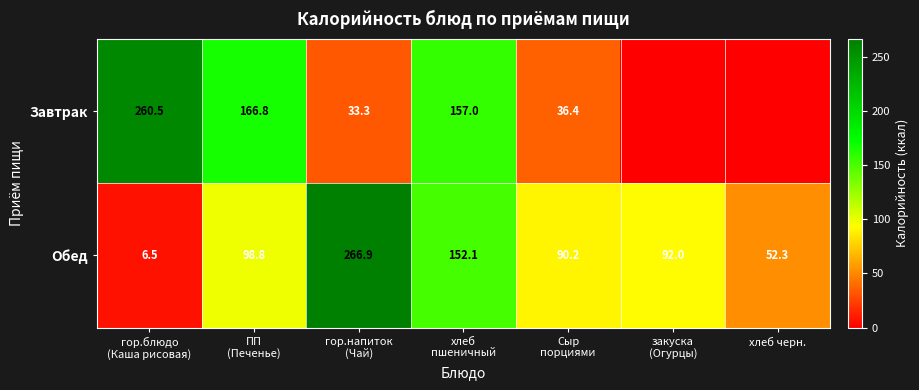

What is the average value of the Обед series?

108.4